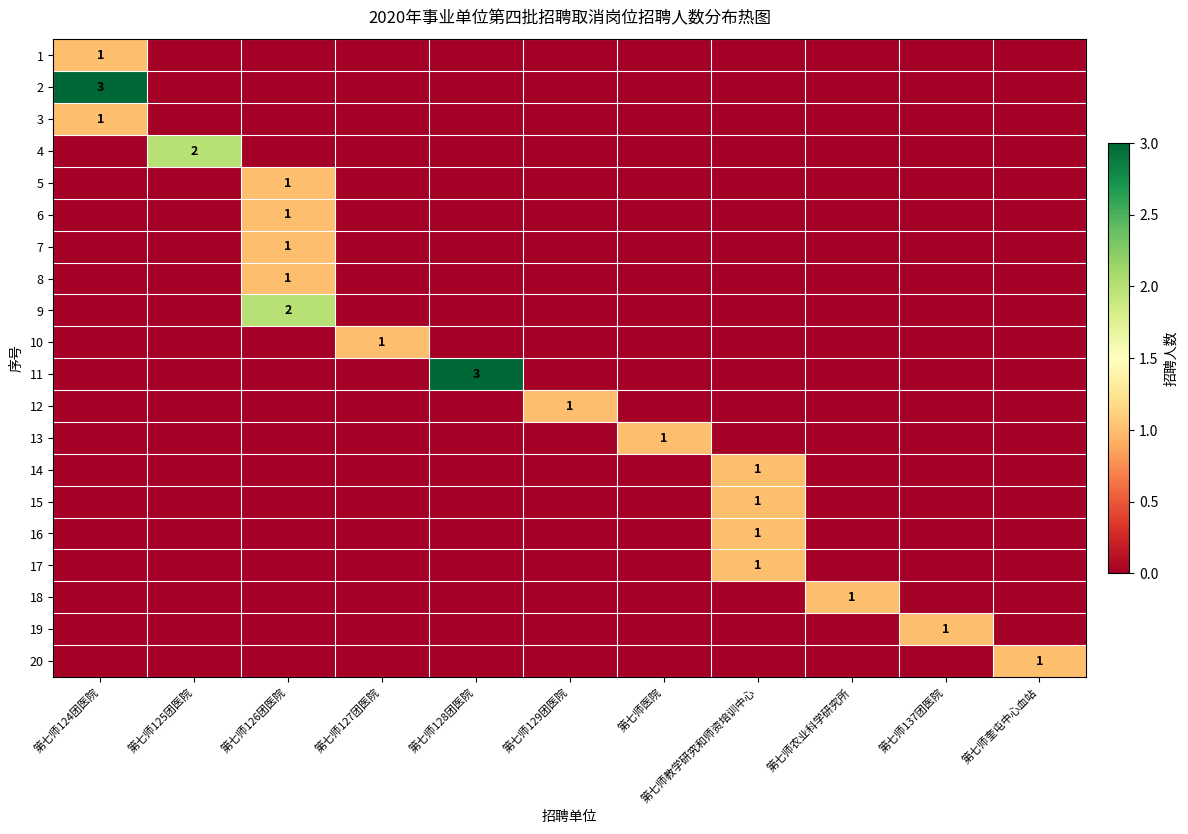

True or false: 8 has a value of 1 at 第七师126团医院.

True